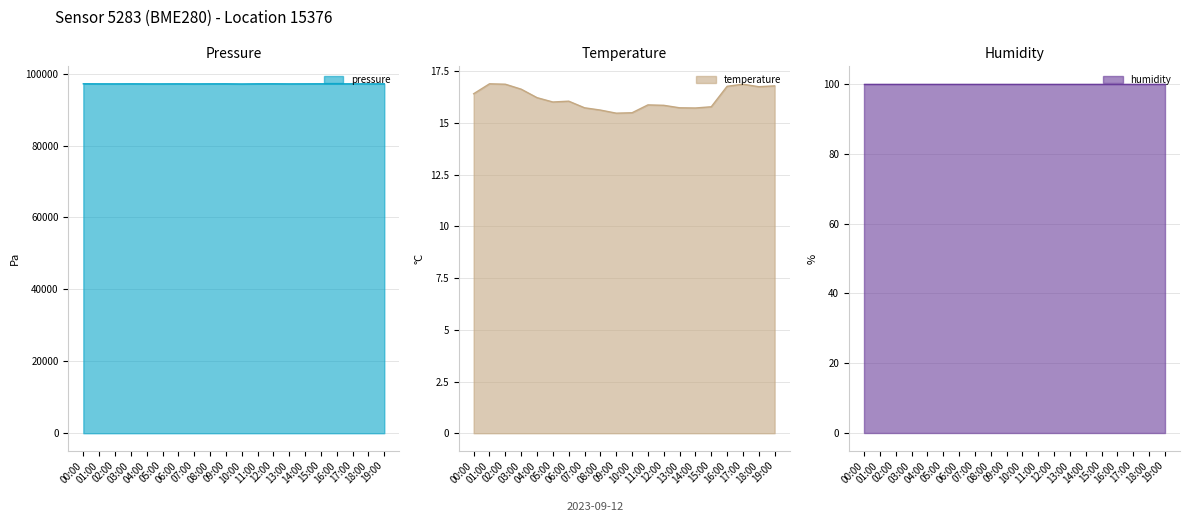

True or false: pressure and temperature intersect in this chart.

False